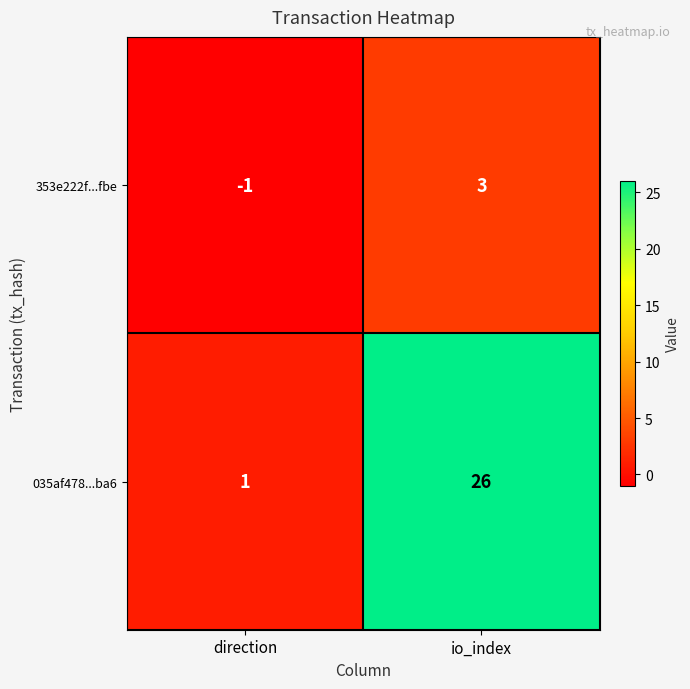

At how many categories does at least one series exceed 0?

2